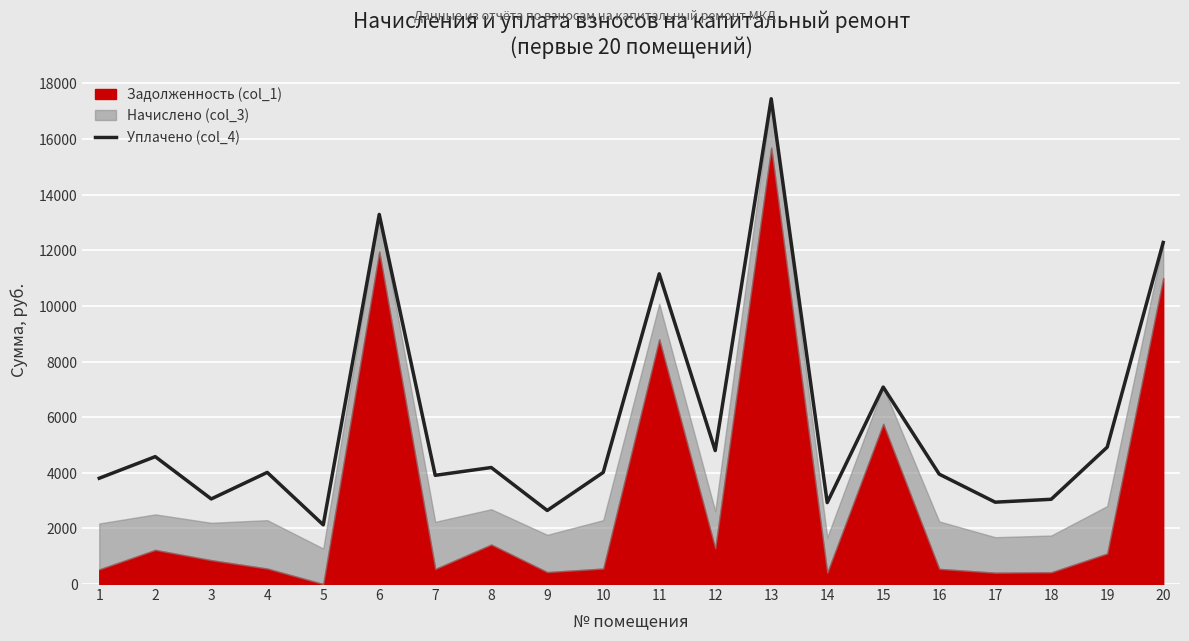

Which has a higher value, 18 or 8?

8